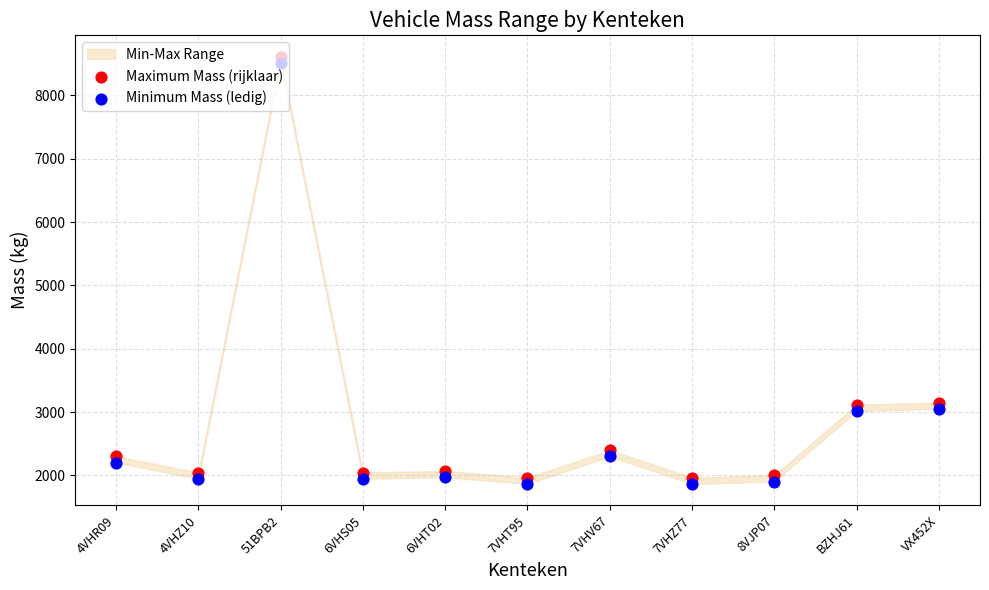

Which series has the largest total across all categories?

Maximum Mass (rijklaar)